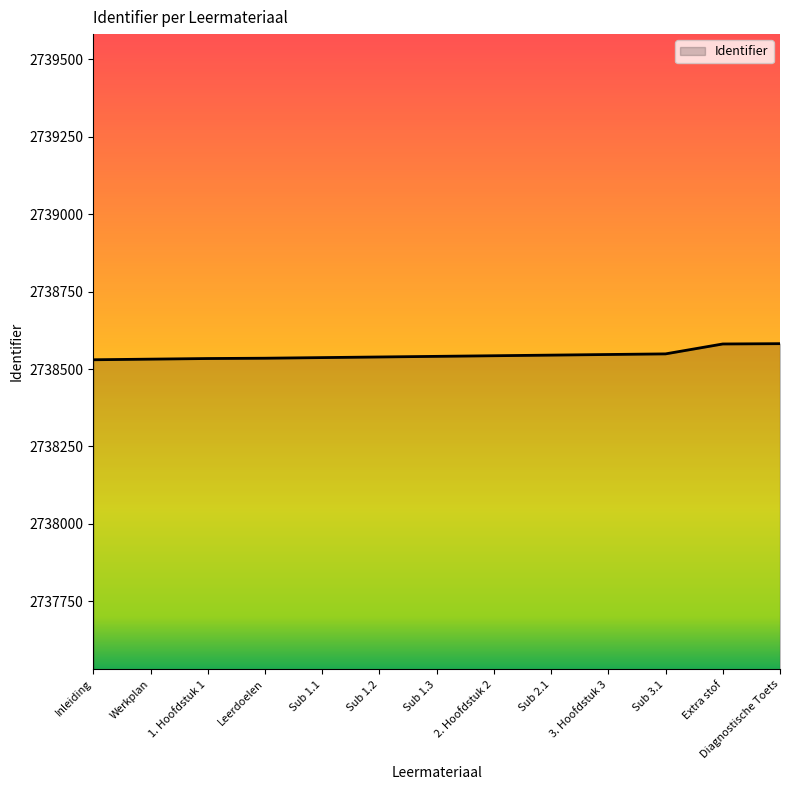

What is the approximate value at Leerdoelen?

2738535